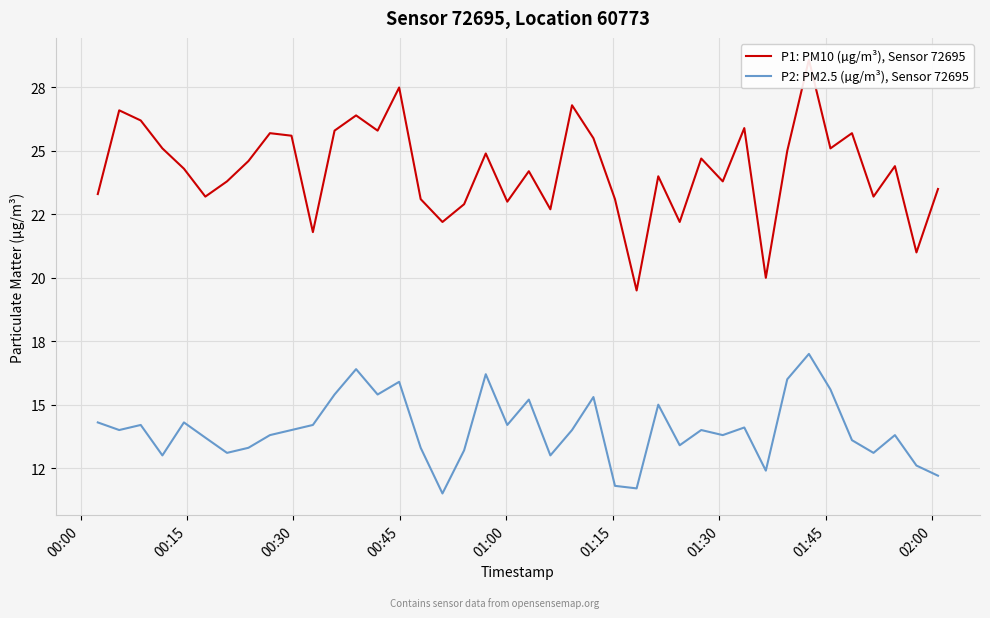

How many data points does each series have?

40